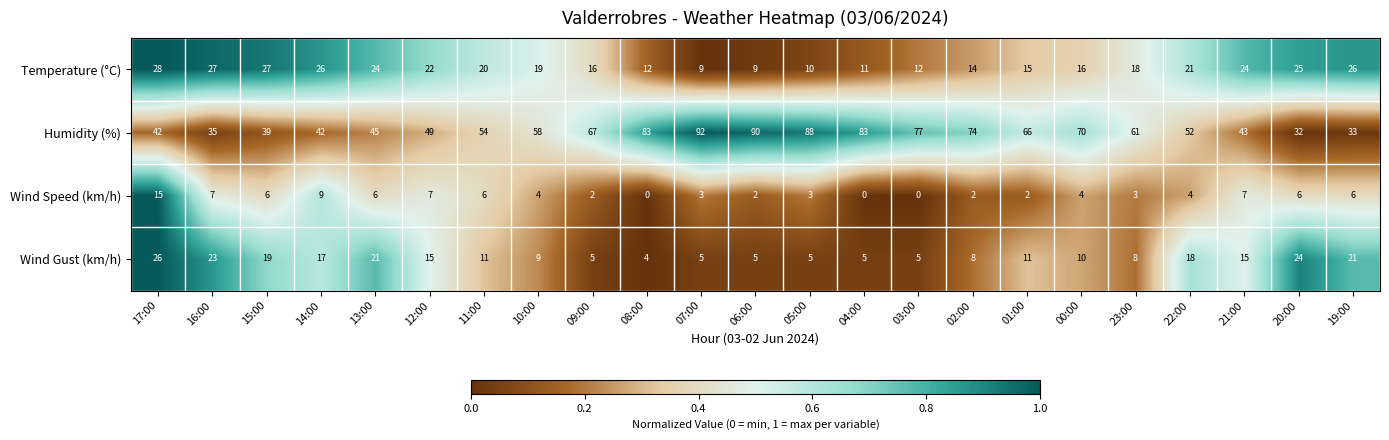

How many data points does each series have?

23